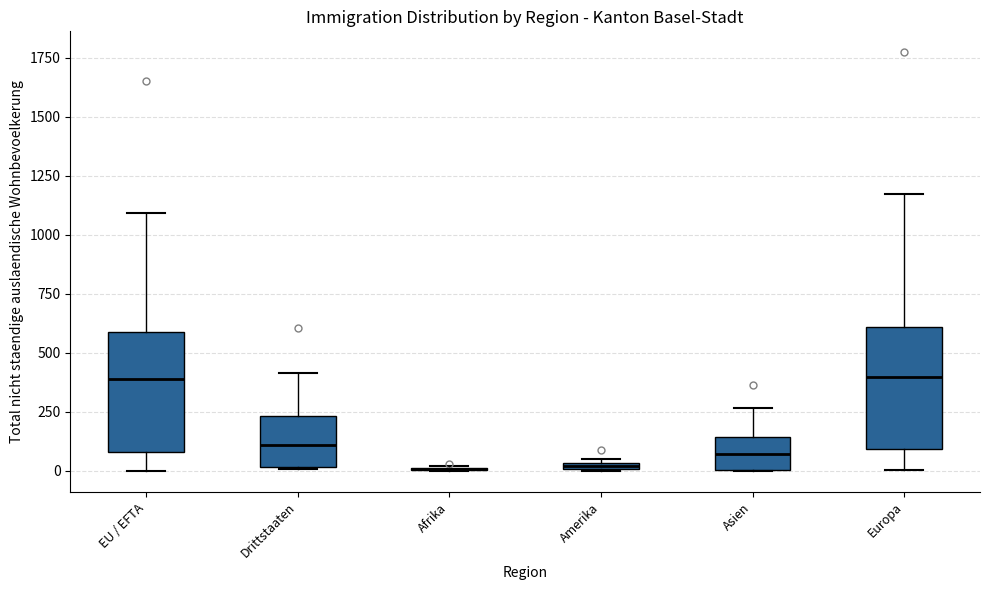

Where does the upper whisker of the box for EU / EFTA end on the y-axis? The values are not printed on the chart, so give them approximately, as read against the axis.

1100